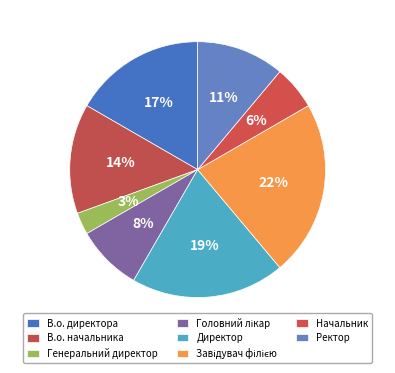

Is it true that В.о. директора is 17% of the pie?

True